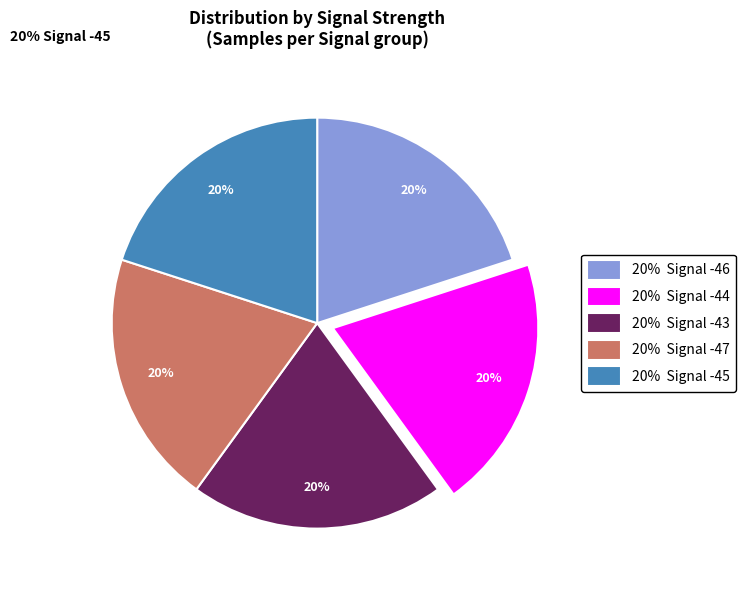

The 20% Signal -43 slice represents 11% of the pie. True or false?

False